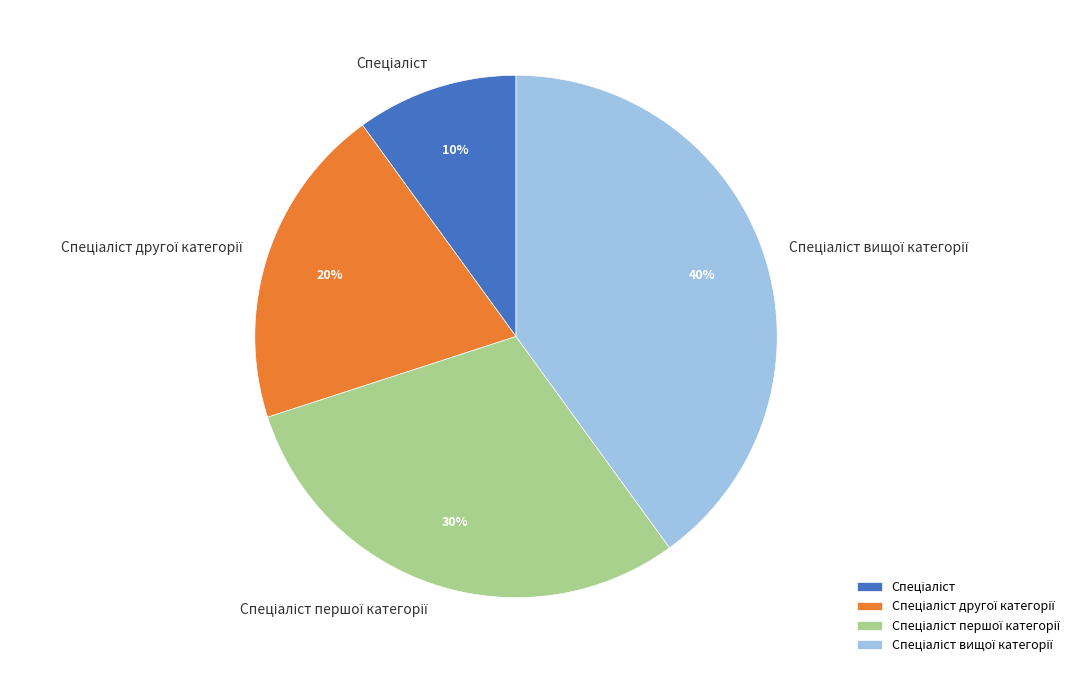

Is there a majority slice in this chart?

No